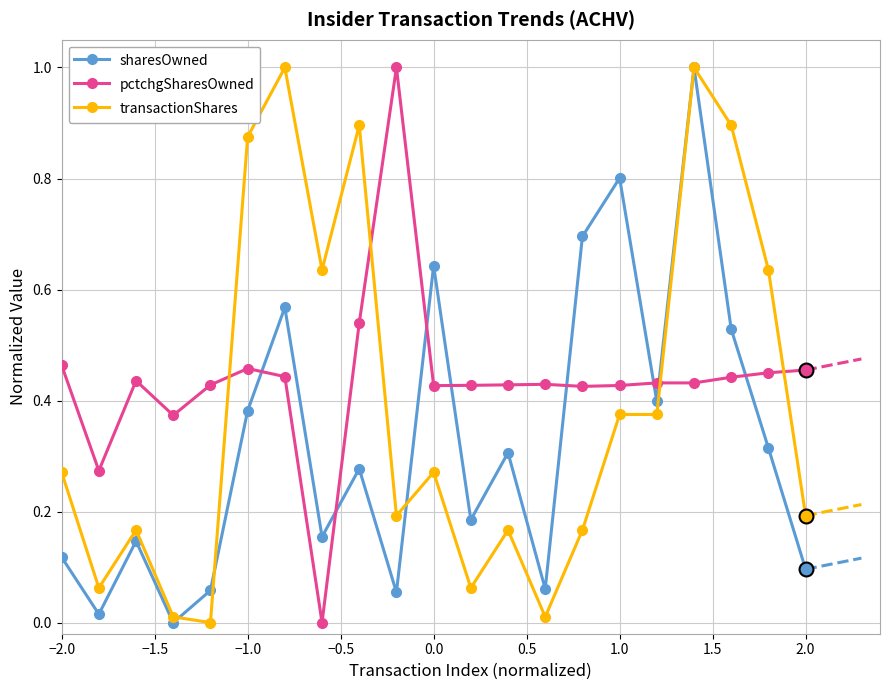

Which series ends up on top after the final intersection of transactionShares and pctchgSharesOwned?

pctchgSharesOwned